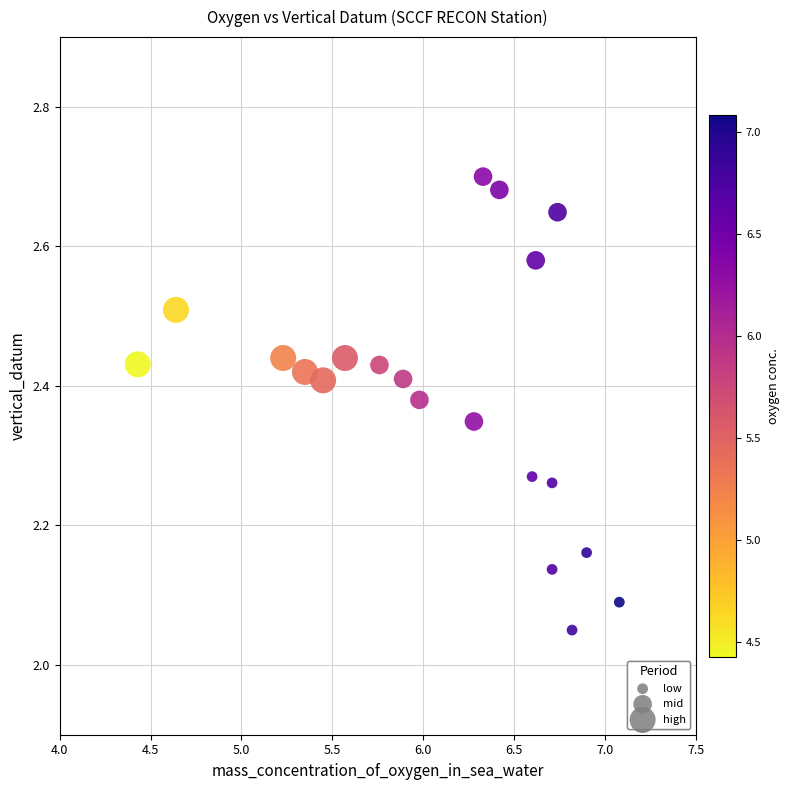

How many points are shown in the scatter plot?

20